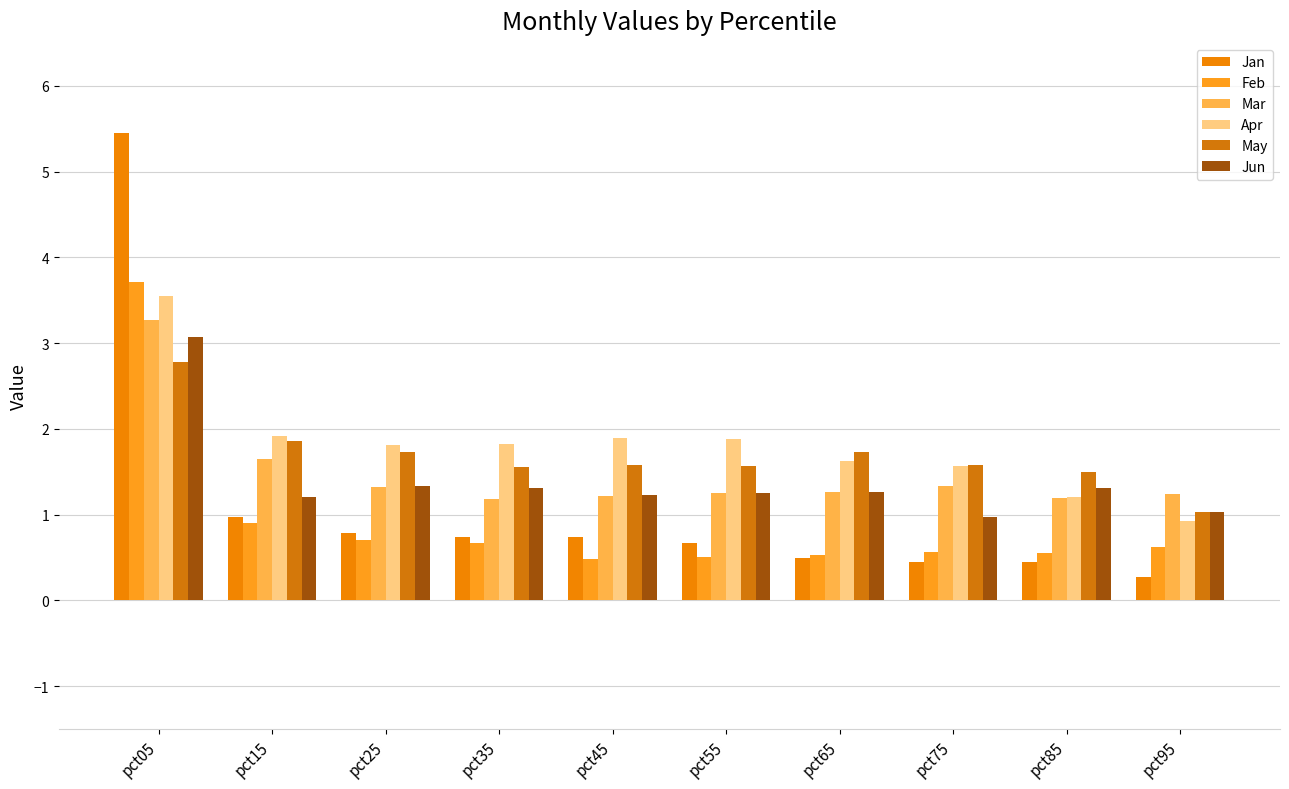

Does the chart contain any negative values?

No